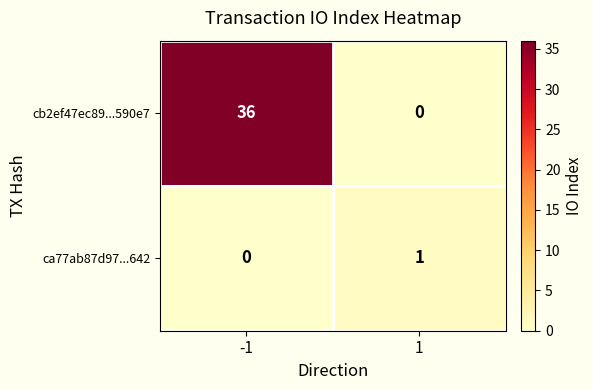

Which series has the widest spread of values?

cb2ef47ec89...590e7